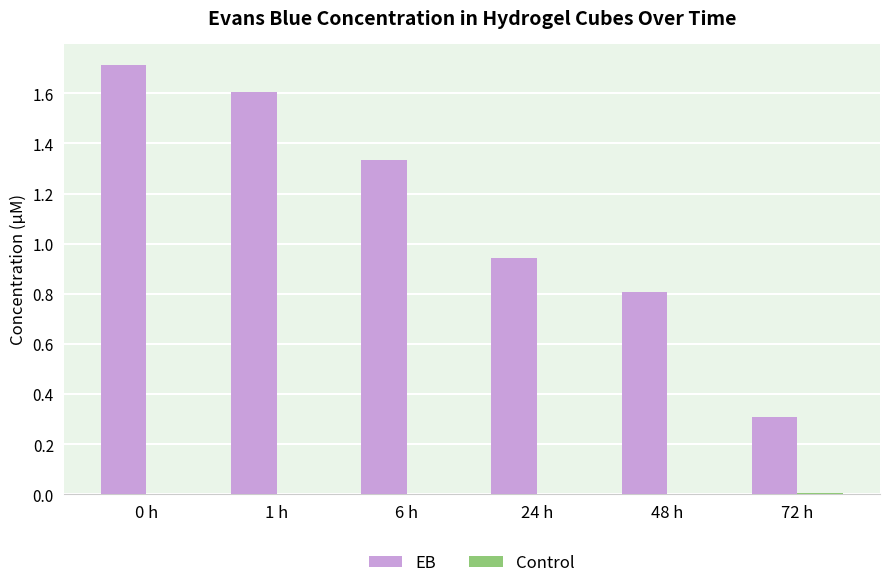

Between 0 h and 24 h, which series saw the biggest shift?

EB